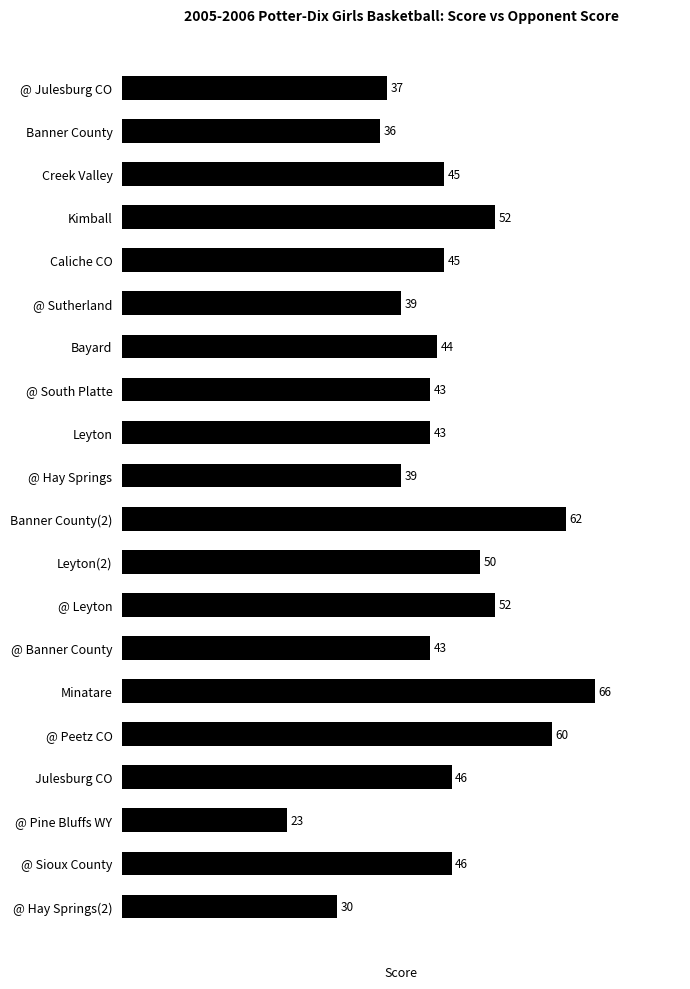

What is the value of the 8th bar from the top?

43